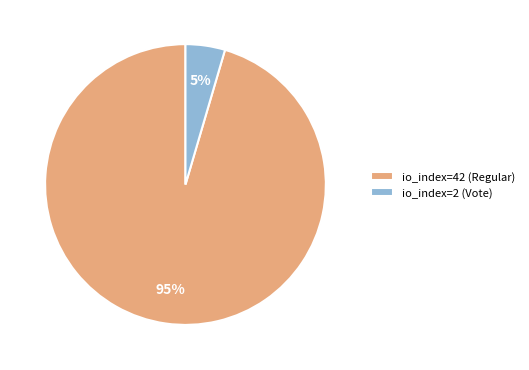

Which category has the smallest portion of the pie?

io_index=2 (Vote)